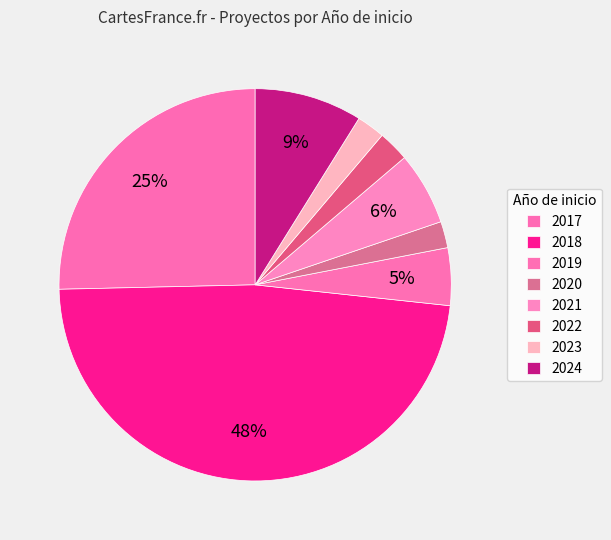

Is it true that 2018 is 11% of the pie?

False